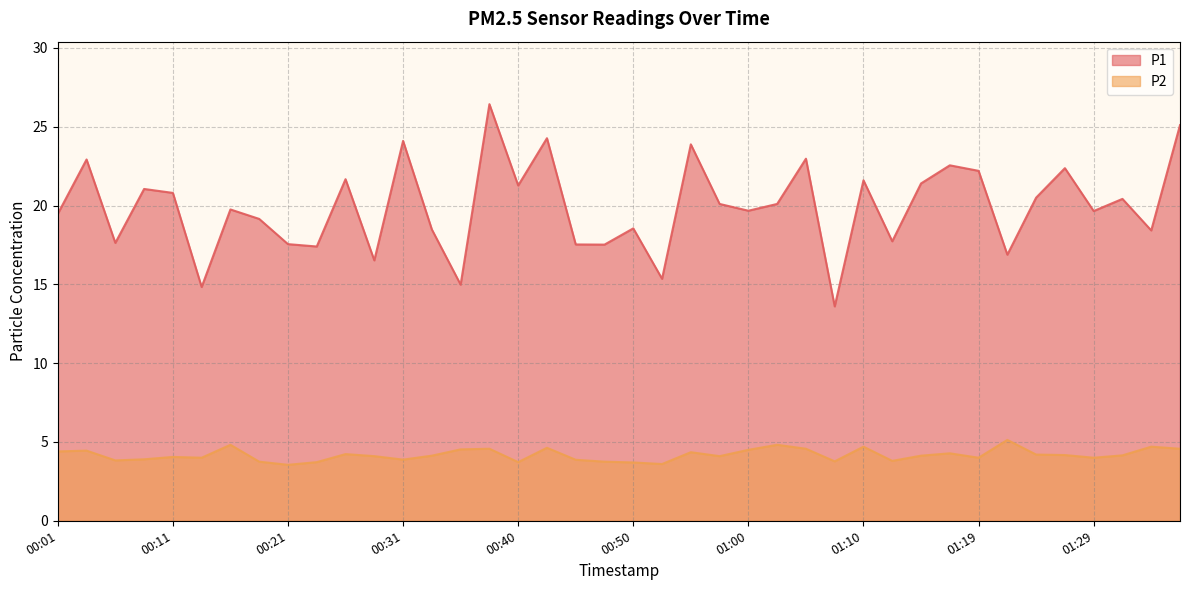

Does the chart have visible grid lines?

Yes